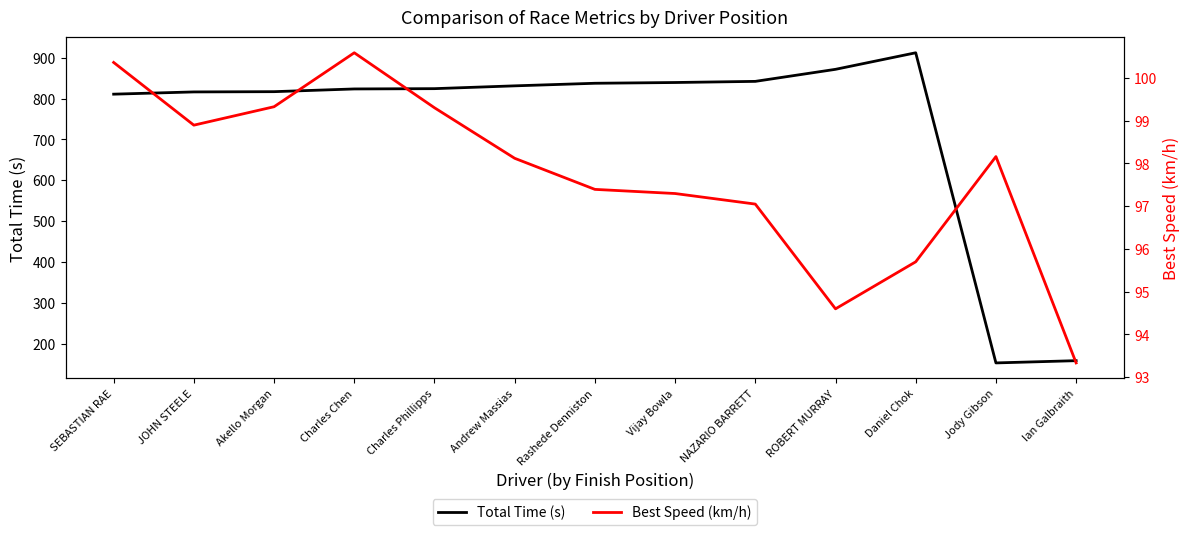

What is the average value of the Best Speed (km/h) series?

97.7